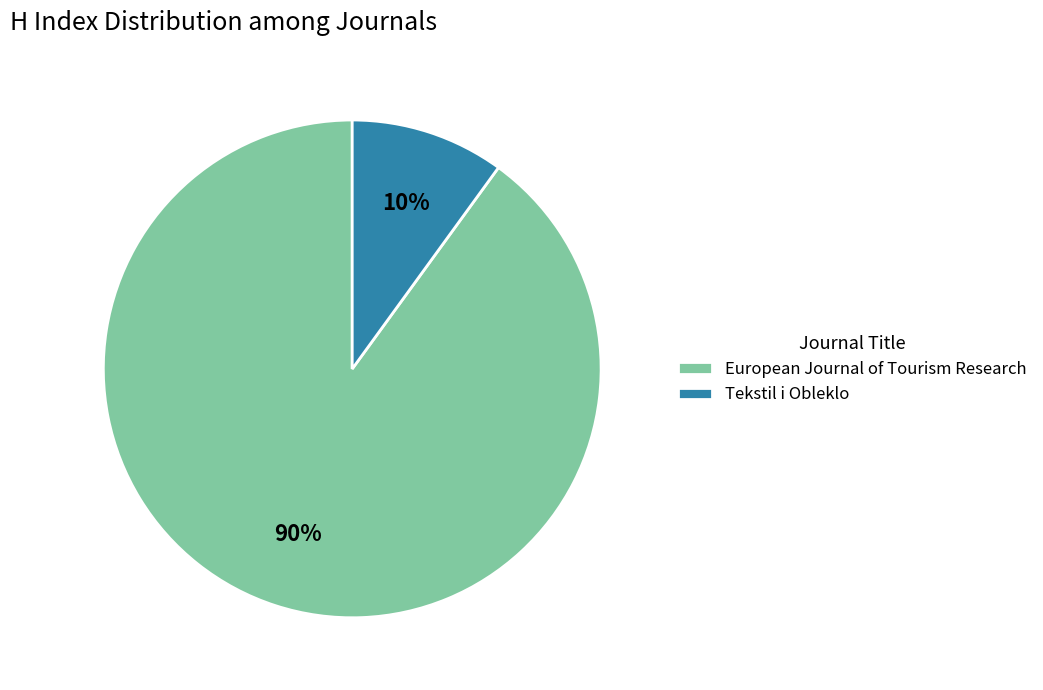

Count the number of slices in the pie.

2